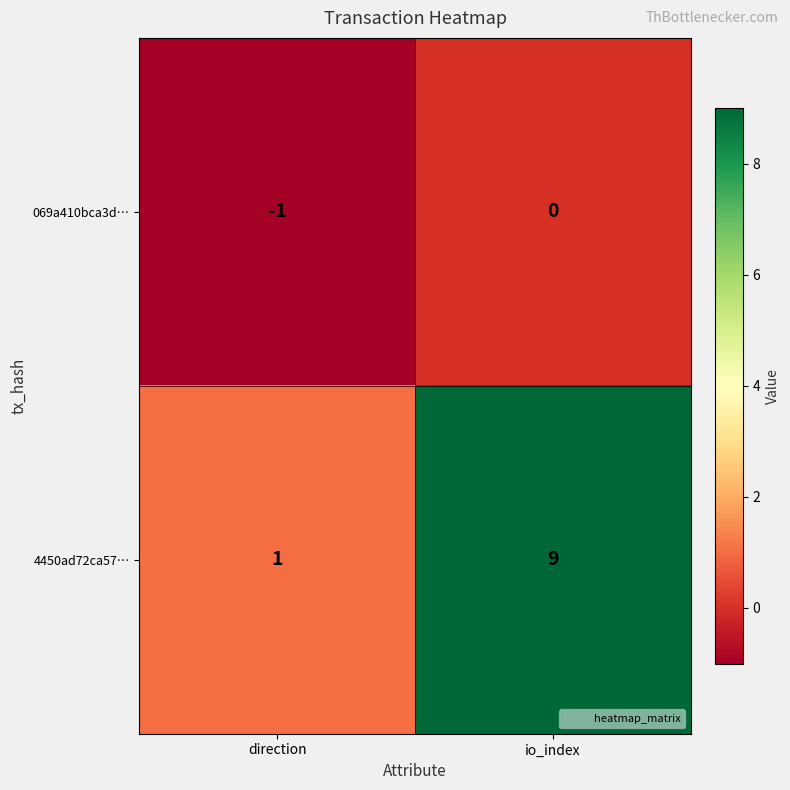

The value of 069a410bca3d… at direction is 0. True or false?

False